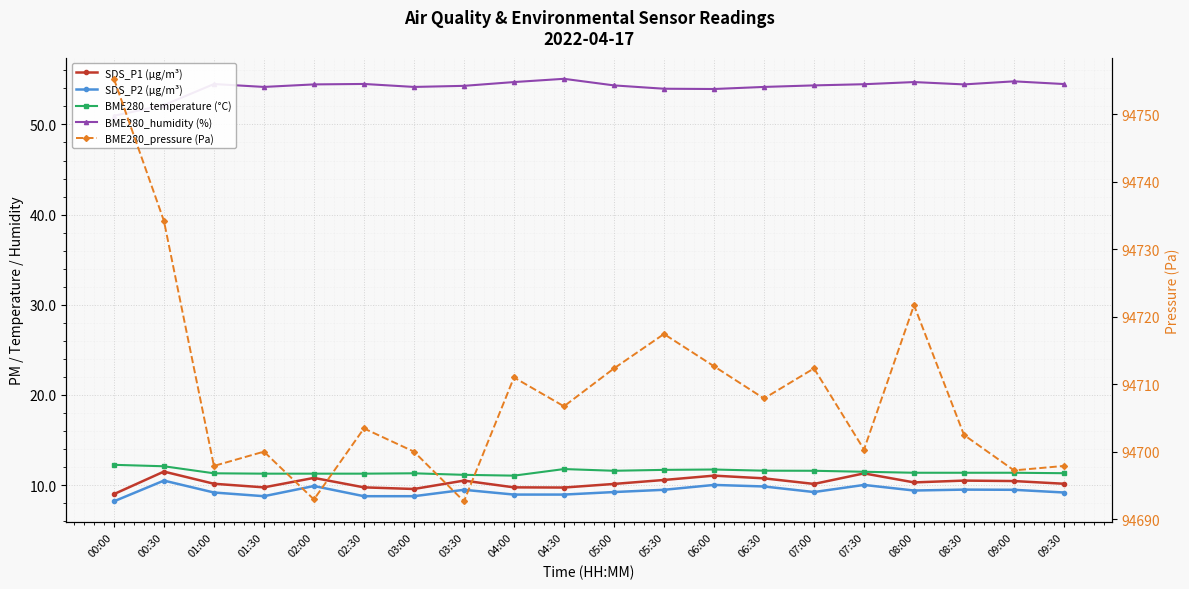

True or false: SDS_P2 (µg/m³) and SDS_P1 (µg/m³) intersect in this chart.

False